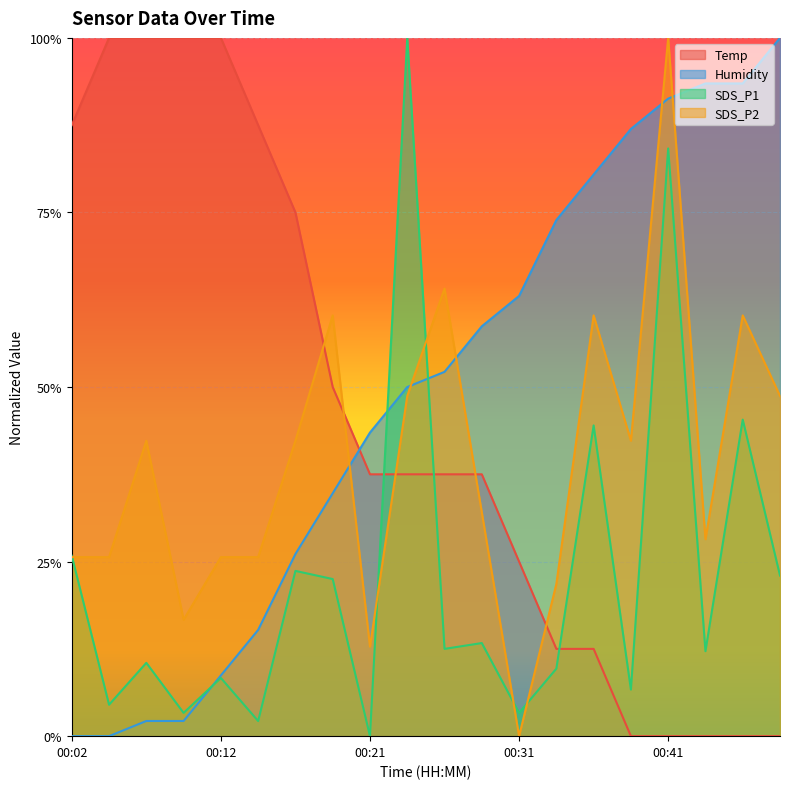

How many values in the SDS_P2 series exceed 0?

19